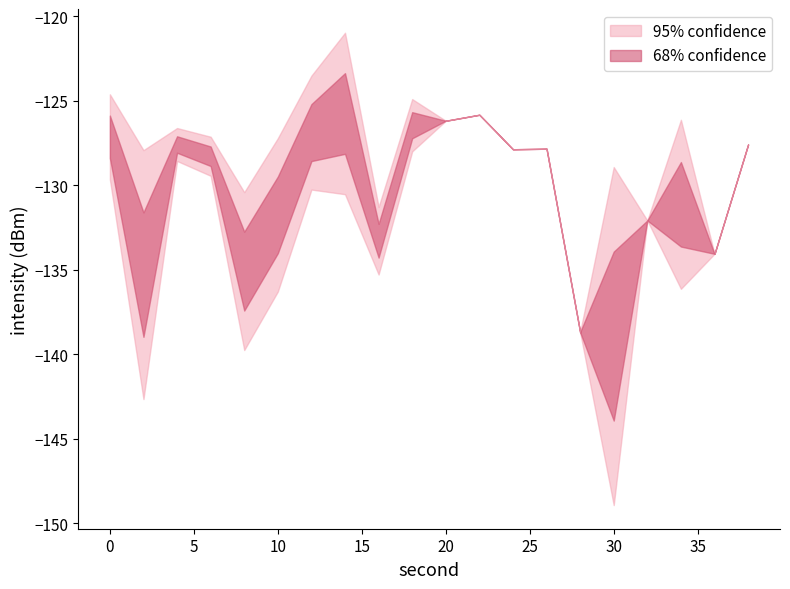

The max_intensity series shows -142.6 at 2. True or false?

True